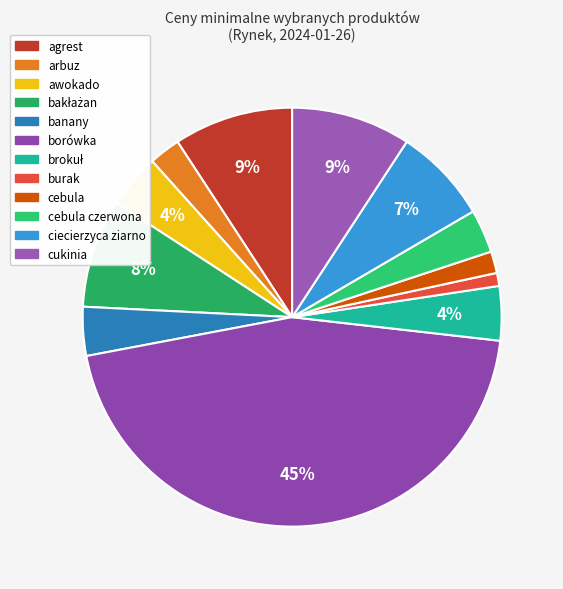

To the nearest percent, what is the difference between the largest and smallest slice percentages?

44%